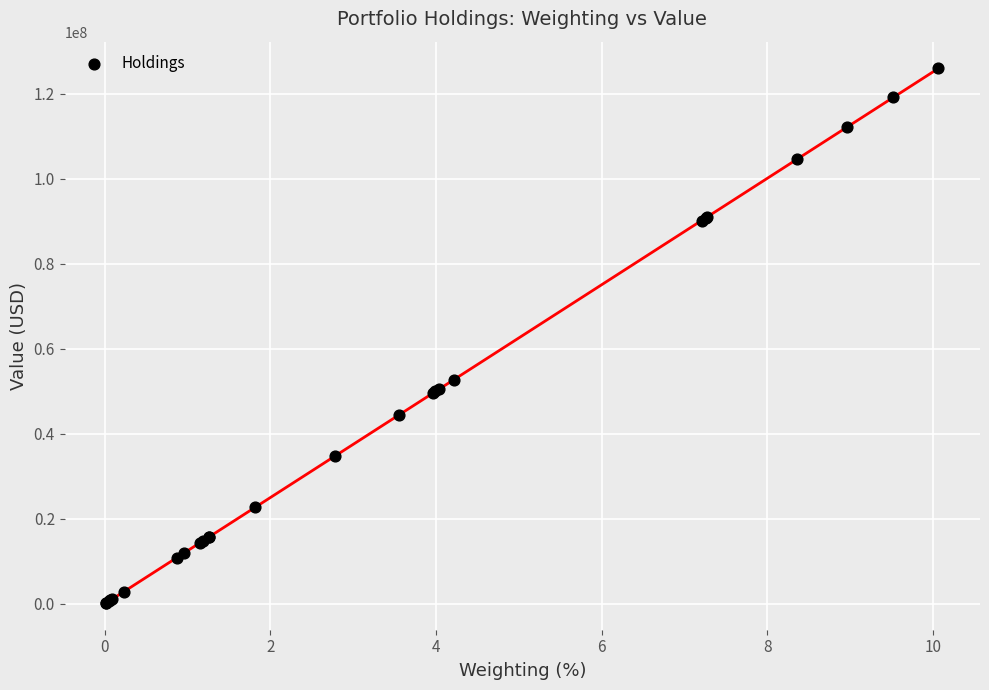

What Y value in the scatter plot is closest to 63061500?

52672000